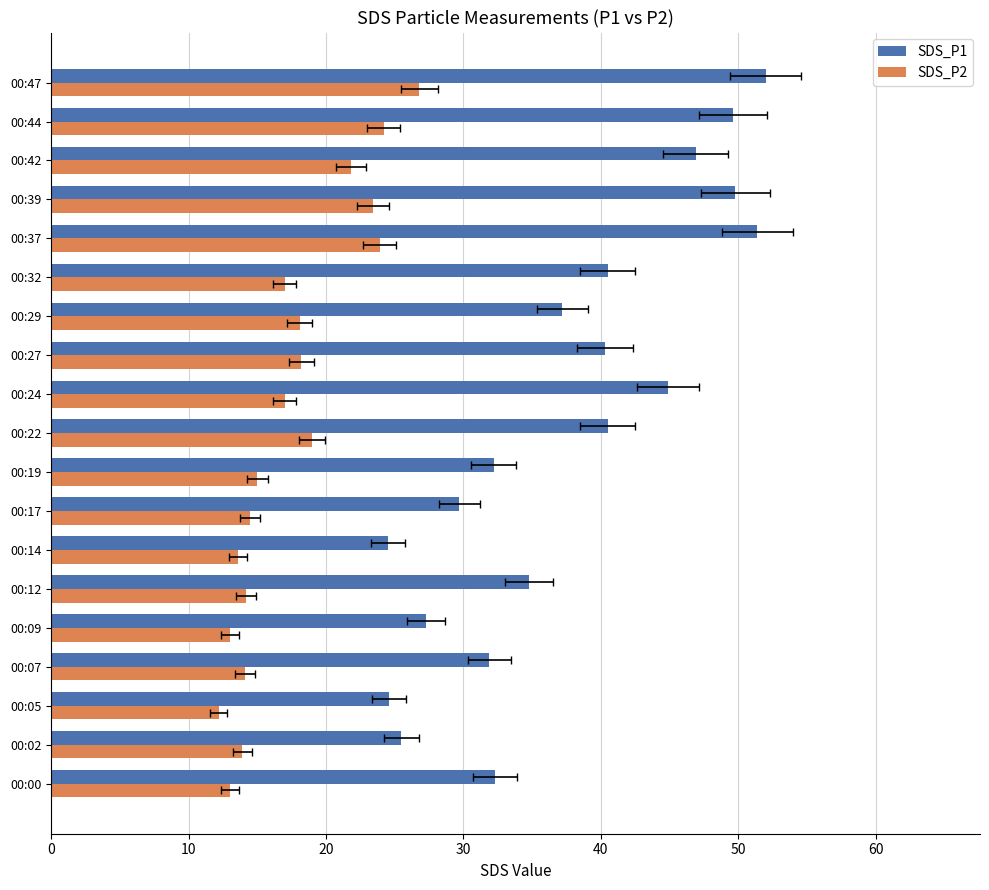

What is the maximum value shown in the chart?

52.0